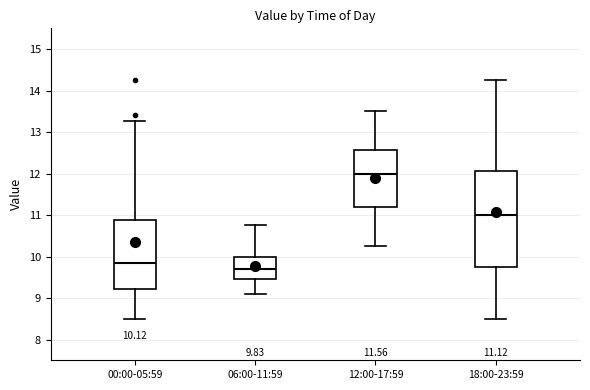

Which box is the tallest, from its lower edge to its upper edge?

18:00-23:59